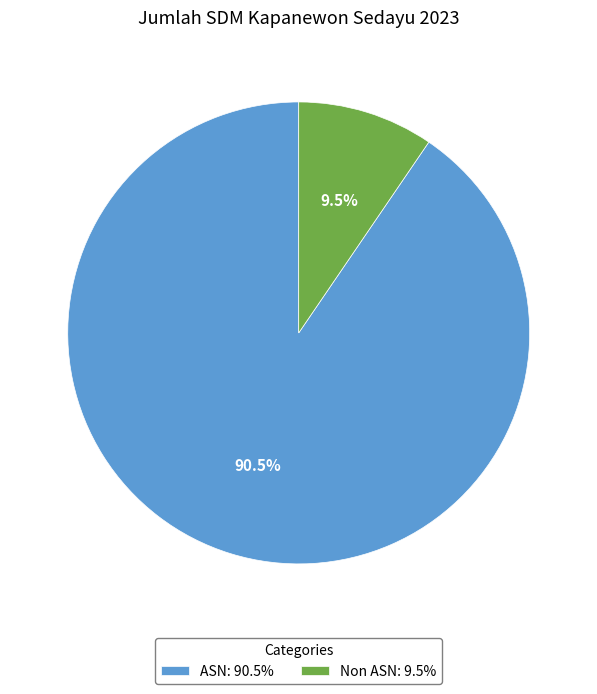

Rank the categories by value from highest to lowest.

ASN, Non ASN